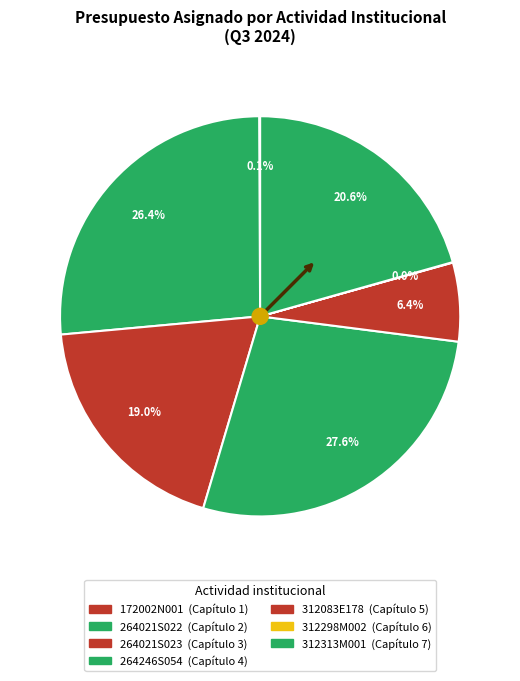

Rank the categories by value from lowest to highest.

Capítulo 6 (312298M002), Capítulo 1 (172002N001), Capítulo 5 (312083E178), Capítulo 3 (264021S023), Capítulo 7 (312313M001), Capítulo 2 (264021S022), Capítulo 4 (264246S054)